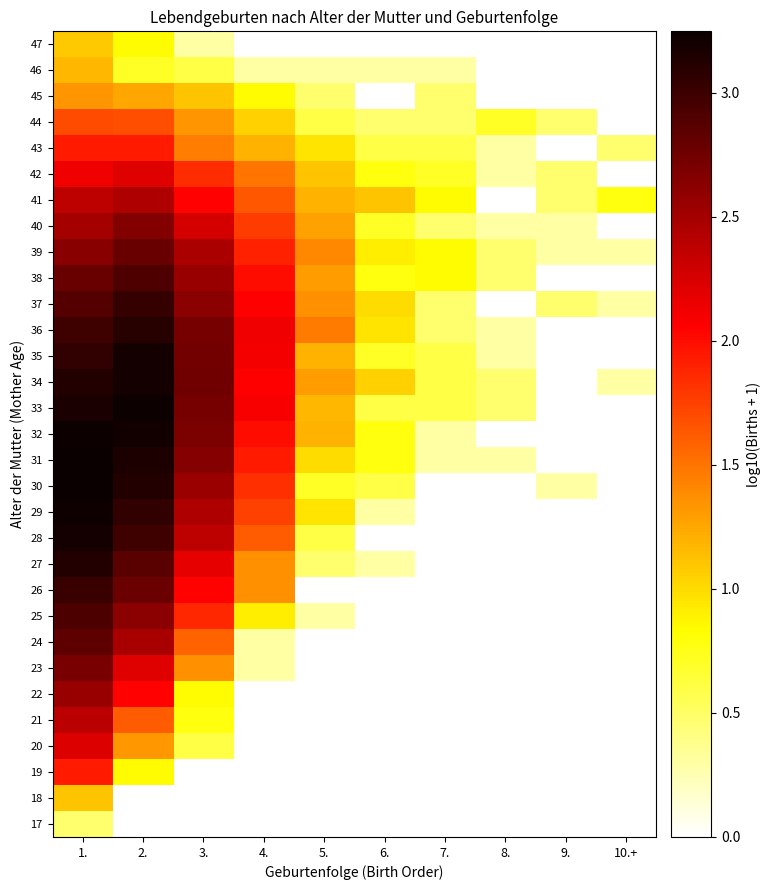

Reading left to right, list all the values displayed in this chart.

17: 1.=0.5	2.=0.0	3.=0.0	4.=0.0	5.=0.0	6.=0.0	7.=0.0	8.=0.0	9.=0.0	10.+=0.0
18: 1.=1.1	2.=0.0	3.=0.0	4.=0.0	5.=0.0	6.=0.0	7.=0.0	8.=0.0	9.=0.0	10.+=0.0
19: 1.=1.9	2.=0.8	3.=0.0	4.=0.0	5.=0.0	6.=0.0	7.=0.0	8.=0.0	9.=0.0	10.+=0.0
20: 1.=2.2	2.=1.3	3.=0.6	4.=0.0	5.=0.0	6.=0.0	7.=0.0	8.=0.0	9.=0.0	10.+=0.0
21: 1.=2.4	2.=1.6	3.=0.8	4.=0.0	5.=0.0	6.=0.0	7.=0.0	8.=0.0	9.=0.0	10.+=0.0
22: 1.=2.6	2.=2.0	3.=0.8	4.=0.0	5.=0.0	6.=0.0	7.=0.0	8.=0.0	9.=0.0	10.+=0.0
23: 1.=2.7	2.=2.2	3.=1.4	4.=0.3	5.=0.0	6.=0.0	7.=0.0	8.=0.0	9.=0.0	10.+=0.0
24: 1.=2.8	2.=2.5	3.=1.6	4.=0.3	5.=0.0	6.=0.0	7.=0.0	8.=0.0	9.=0.0	10.+=0.0
25: 1.=2.9	2.=2.6	3.=1.9	4.=0.9	5.=0.3	6.=0.0	7.=0.0	8.=0.0	9.=0.0	10.+=0.0
26: 1.=3.0	2.=2.8	3.=2.0	4.=1.4	5.=0.0	6.=0.0	7.=0.0	8.=0.0	9.=0.0	10.+=0.0
27: 1.=3.1	2.=2.9	3.=2.2	4.=1.4	5.=0.5	6.=0.3	7.=0.0	8.=0.0	9.=0.0	10.+=0.0
28: 1.=3.2	2.=3.0	3.=2.4	4.=1.6	5.=0.6	6.=0.0	7.=0.0	8.=0.0	9.=0.0	10.+=0.0
29: 1.=3.2	2.=3.1	3.=2.4	4.=1.7	5.=1.0	6.=0.3	7.=0.0	8.=0.0	9.=0.0	10.+=0.0
30: 1.=3.2	2.=3.1	3.=2.5	4.=1.8	5.=0.7	6.=0.6	7.=0.0	8.=0.0	9.=0.3	10.+=0.0
31: 1.=3.2	2.=3.2	3.=2.6	4.=1.9	5.=1.0	6.=0.8	7.=0.3	8.=0.3	9.=0.0	10.+=0.0
32: 1.=3.2	2.=3.2	3.=2.7	4.=2.0	5.=1.2	6.=0.8	7.=0.3	8.=0.0	9.=0.0	10.+=0.0
33: 1.=3.2	2.=3.2	3.=2.7	4.=2.1	5.=1.2	6.=0.6	7.=0.6	8.=0.5	9.=0.0	10.+=0.0
34: 1.=3.1	2.=3.2	3.=2.7	4.=2.1	5.=1.3	6.=1.0	7.=0.6	8.=0.5	9.=0.0	10.+=0.3
35: 1.=3.1	2.=3.2	3.=2.7	4.=2.1	5.=1.2	6.=0.7	7.=0.6	8.=0.3	9.=0.0	10.+=0.0
36: 1.=3.0	2.=3.1	3.=2.7	4.=2.1	5.=1.5	6.=1.0	7.=0.5	8.=0.3	9.=0.0	10.+=0.0
37: 1.=2.9	2.=3.0	3.=2.6	4.=2.1	5.=1.4	6.=1.0	7.=0.5	8.=0.0	9.=0.5	10.+=0.3
38: 1.=2.8	2.=2.9	3.=2.6	4.=2.0	5.=1.3	6.=0.8	7.=0.8	8.=0.5	9.=0.0	10.+=0.0
39: 1.=2.6	2.=2.8	3.=2.5	4.=1.9	5.=1.4	6.=0.9	7.=0.8	8.=0.5	9.=0.3	10.+=0.3
40: 1.=2.5	2.=2.7	3.=2.3	4.=1.8	5.=1.3	6.=0.7	7.=0.5	8.=0.3	9.=0.3	10.+=0.0
41: 1.=2.4	2.=2.4	3.=2.0	4.=1.6	5.=1.2	6.=1.1	7.=0.8	8.=0.0	9.=0.5	10.+=0.8
42: 1.=2.1	2.=2.2	3.=1.8	4.=1.5	5.=1.1	6.=0.8	7.=0.7	8.=0.3	9.=0.5	10.+=0.0
43: 1.=1.9	2.=1.9	3.=1.4	4.=1.2	5.=1.0	6.=0.6	7.=0.6	8.=0.3	9.=0.0	10.+=0.5
44: 1.=1.7	2.=1.7	3.=1.3	4.=1.0	5.=0.6	6.=0.5	7.=0.5	8.=0.7	9.=0.5	10.+=0.0
45: 1.=1.3	2.=1.3	3.=1.1	4.=0.8	5.=0.5	6.=0.0	7.=0.5	8.=0.0	9.=0.0	10.+=0.0
46: 1.=1.2	2.=0.7	3.=0.6	4.=0.3	5.=0.3	6.=0.3	7.=0.3	8.=0.0	9.=0.0	10.+=0.0
47: 1.=1.1	2.=0.8	3.=0.3	4.=0.0	5.=0.0	6.=0.0	7.=0.0	8.=0.0	9.=0.0	10.+=0.0